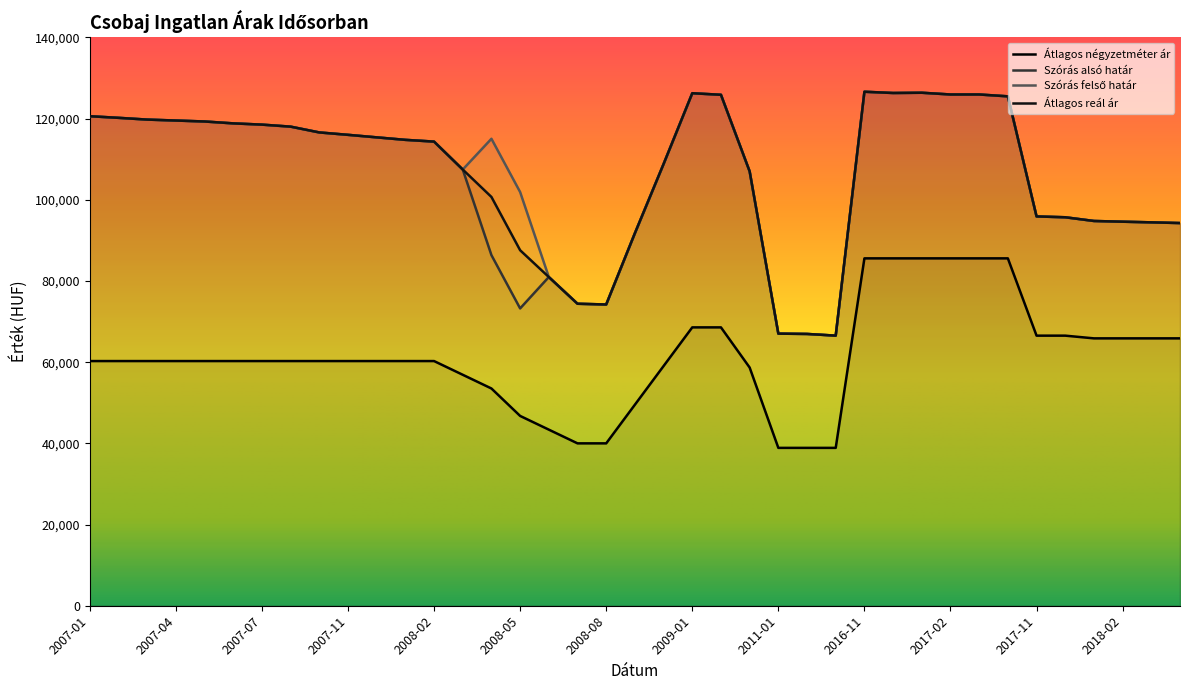

Reading left to right, transcribe all the data shown in this chart.

Átlagos négyzetméter ár: 60273	60273	60273	60273	60273	60273	60273	60273	60273	60273	60273	60273	60273	56894	53515	46757	43379	40000	40000	49524	59047	68571	68571	58677	38888	38888	38888	85571	85571	85571	85571	85571	85571	66533	66533	65866	65866	65866	65866
Szórás alsó határ: 120586	120190	119757	119523	119289	118824	118517	118020	116592	116001	115379	114764	114334	107455	86362	73239	80972	74391	74209	91766	108814	126250	125869	106996	67028	66952	66537	126616	126308	126370	125941	125941	125485	95900	95695	94781	94602	94445	94267
Szórás felső határ: 120586	120190	119757	119523	119289	118824	118517	118020	116592	116001	115379	114764	114334	107455	115032	101909	80972	74391	74209	91766	108814	126250	125869	106996	67028	66952	66537	126616	126308	126370	125941	125941	125485	95900	95695	94781	94602	94445	94267
Átlagos reál ár: 120586	120190	119757	119523	119289	118824	118517	118020	116592	116001	115379	114764	114334	107455	100697	87574	80972	74391	74209	91766	108814	126250	125869	106996	67028	66952	66537	126616	126308	126370	125941	125941	125485	95900	95695	94781	94602	94445	94267